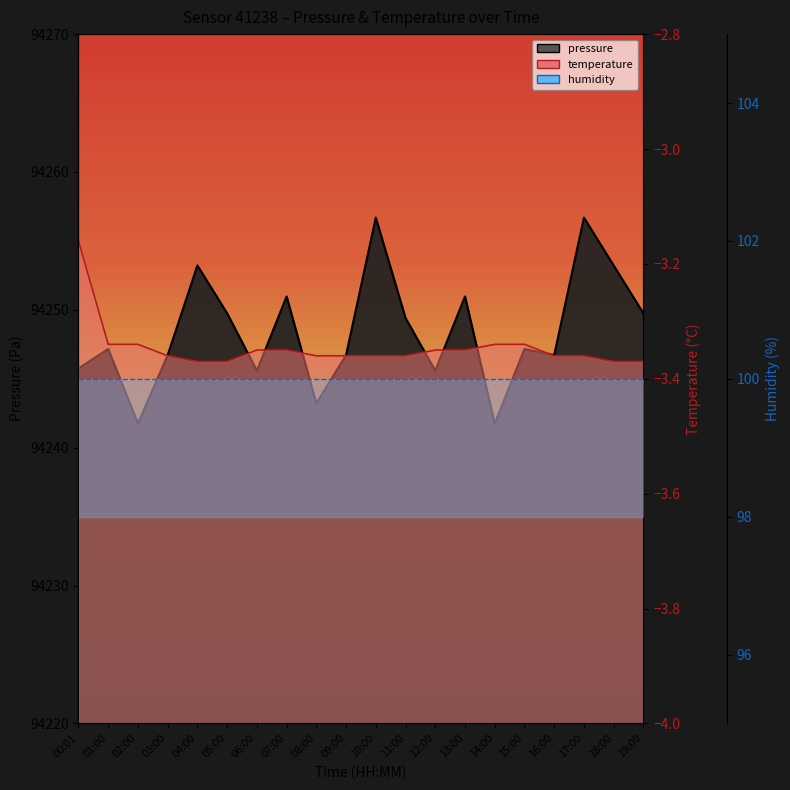

True or false: pressure and temperature intersect in this chart.

False